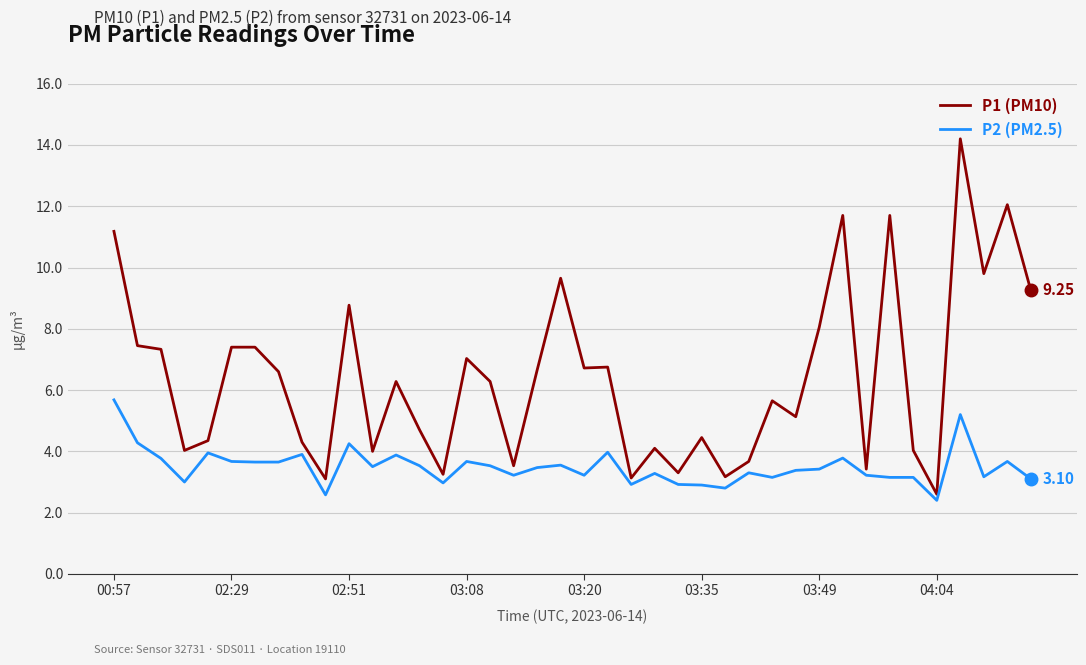

Rank the series by their average value, from highest to lowest.

P1 (PM10), P2 (PM2.5)